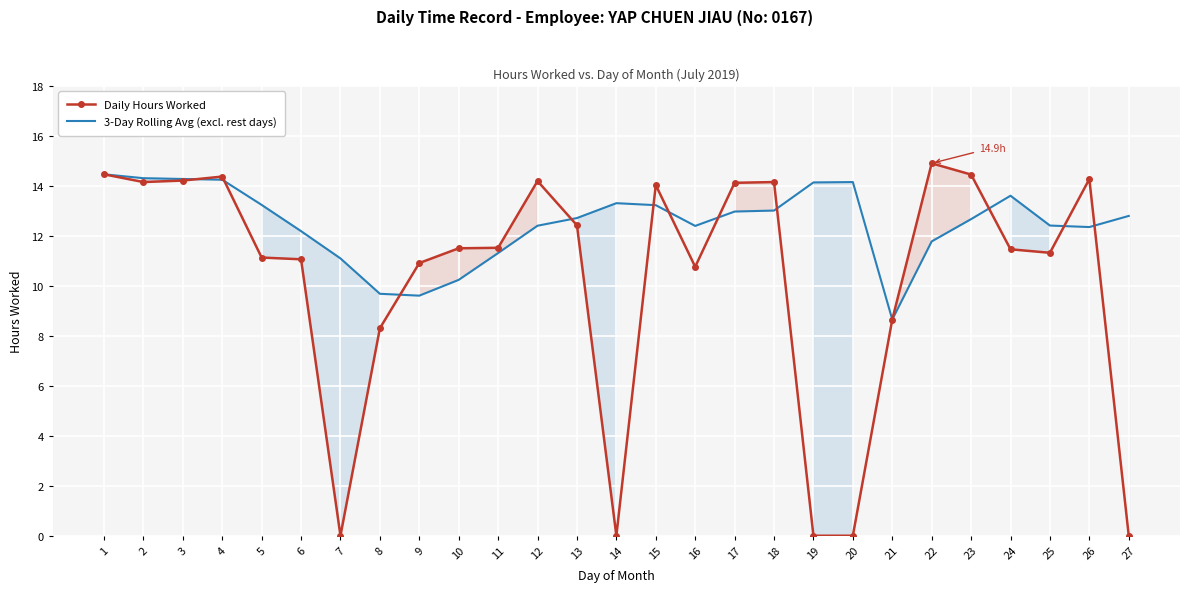

What is the value of the Daily Hours Worked point at the 12th from the left?

14.2